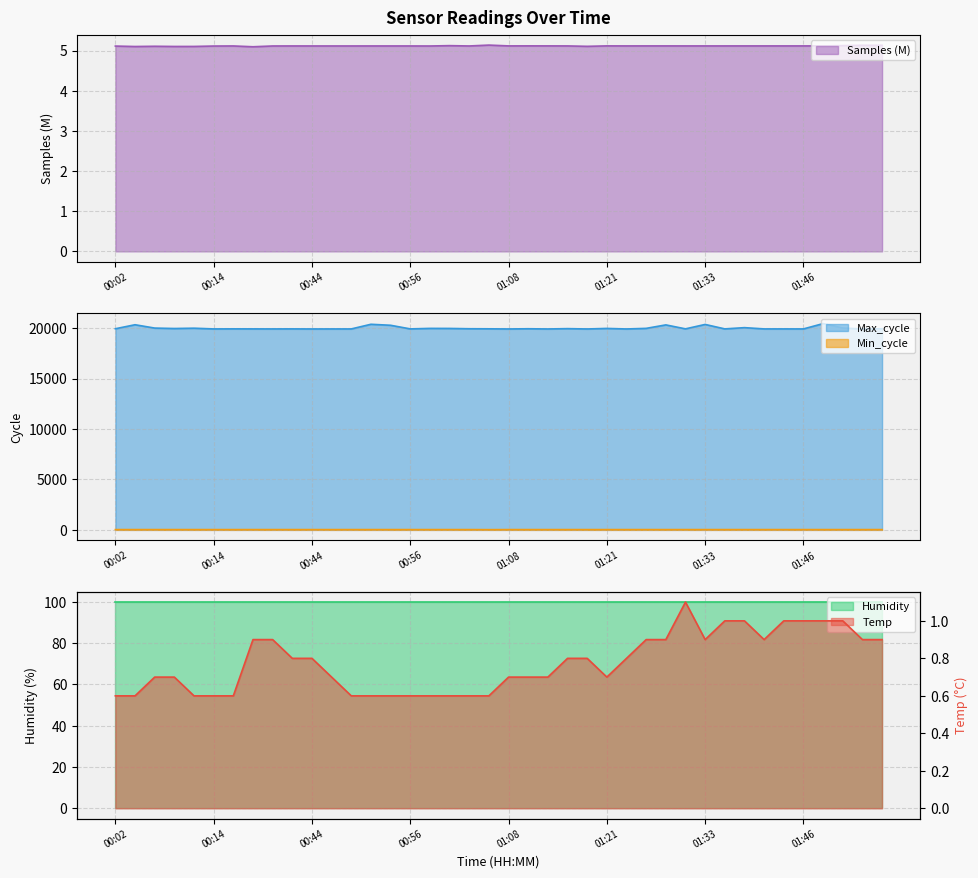

True or false: Max_cycle and Min_cycle cross at least once.

False